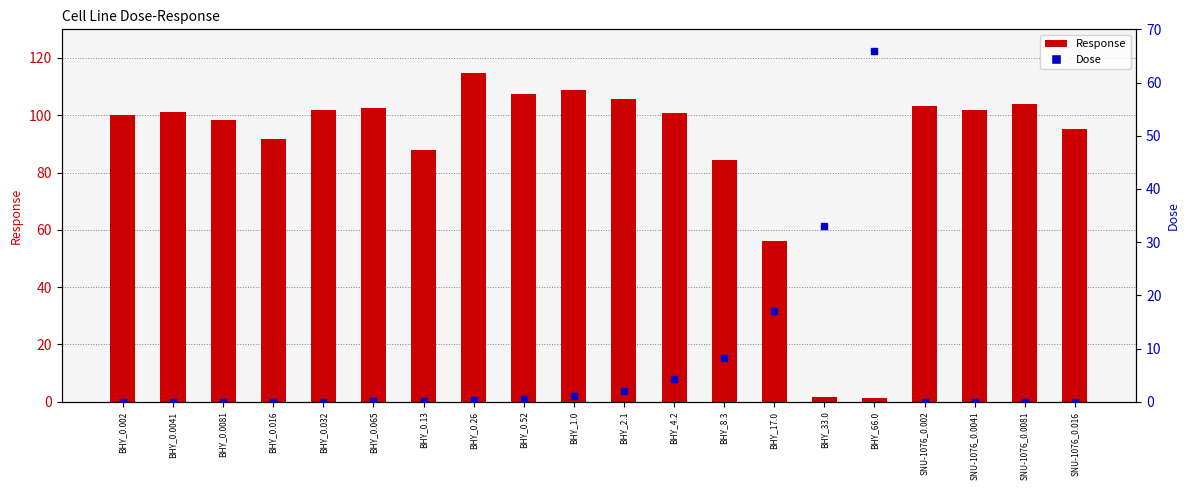

What is the total value across all series at SNU-1076_0.0041?

101.7